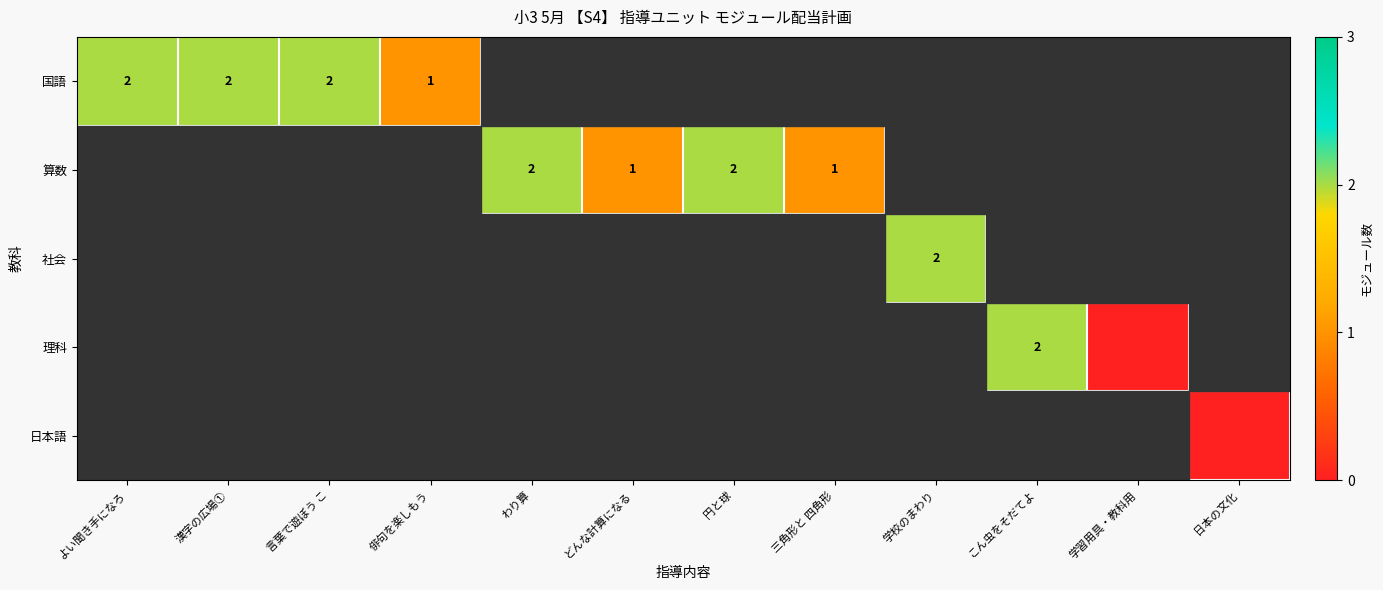

Is it true that 国語 equals 0 at 言葉で遊ぼう こ?

False